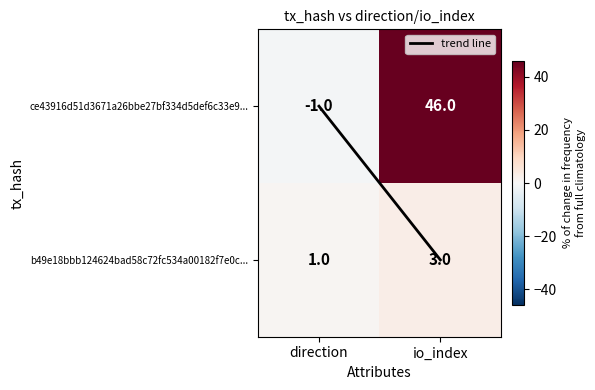

At which category does the chart reach its peak across all series?

io_index